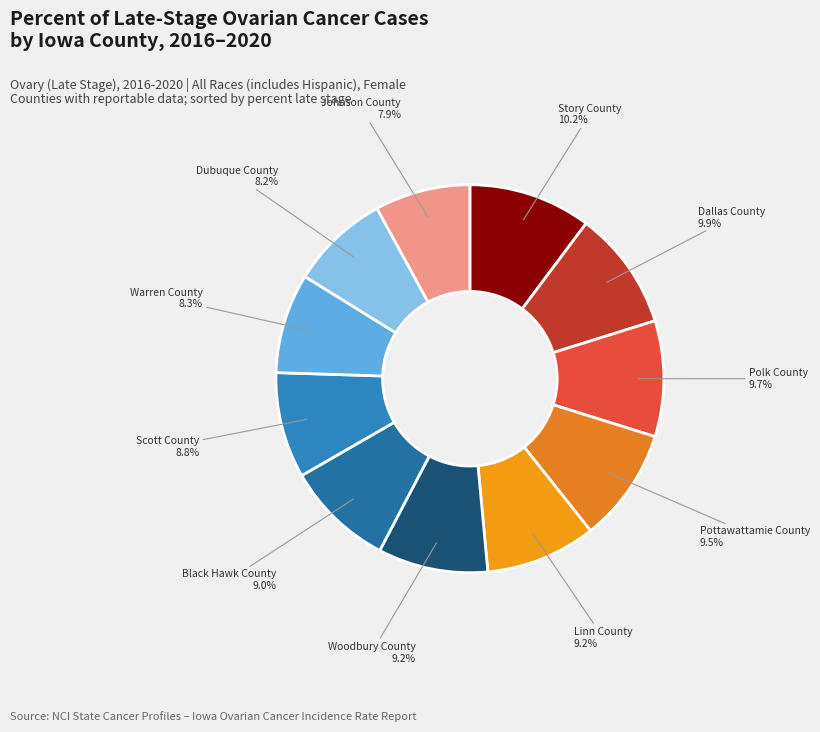

Does Woodbury County represent more than half of the total?

No